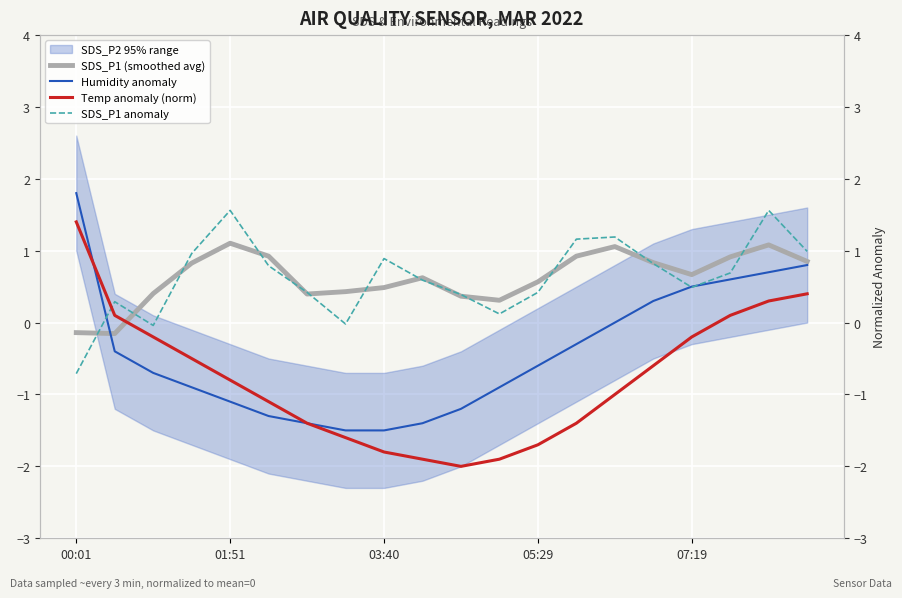

At which category is the sum across all series the highest?

18